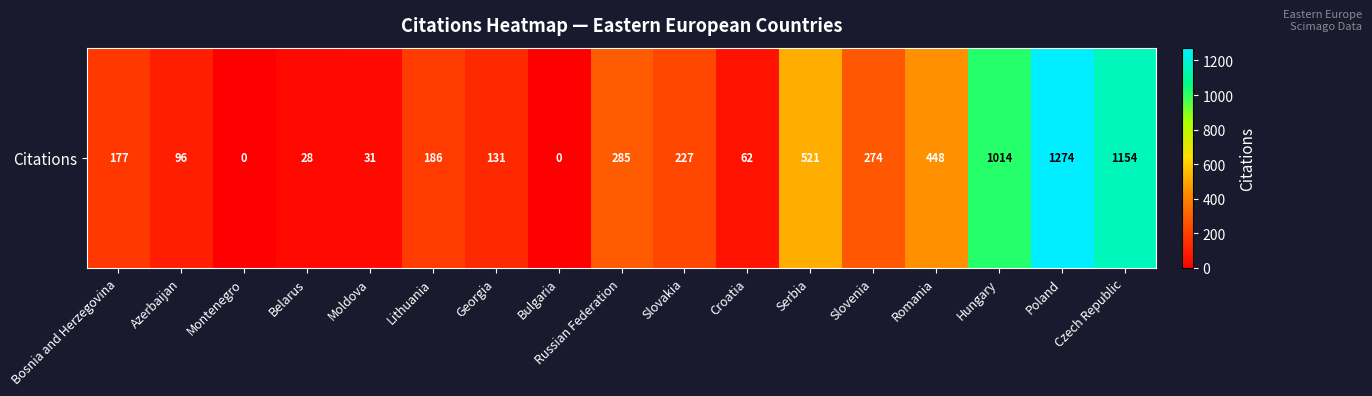

The chart shows a value of 177 at Bosnia and Herzegovina. True or false?

True